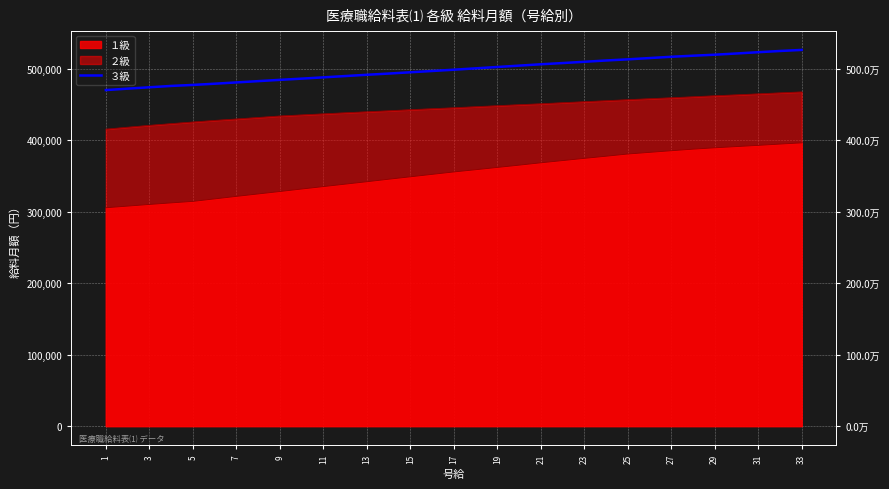

How many data points are less than 498800?

16